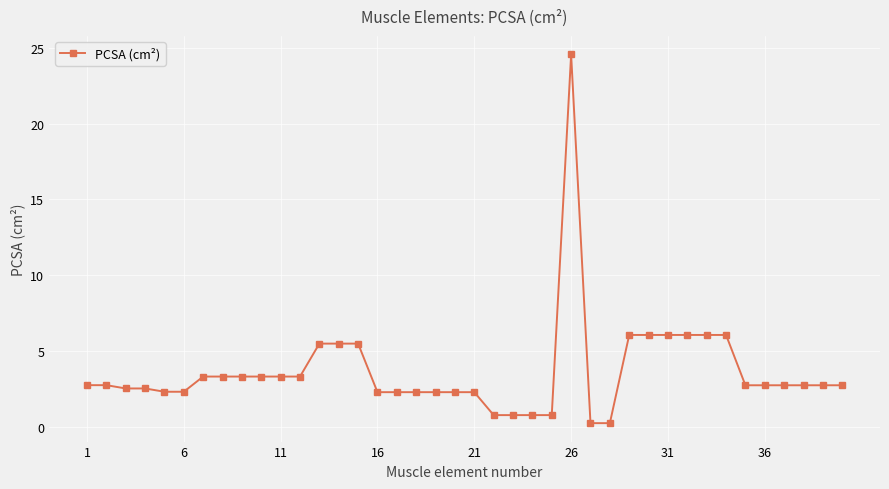

True or false: there are more than 0 points higher than both neighbors.

True